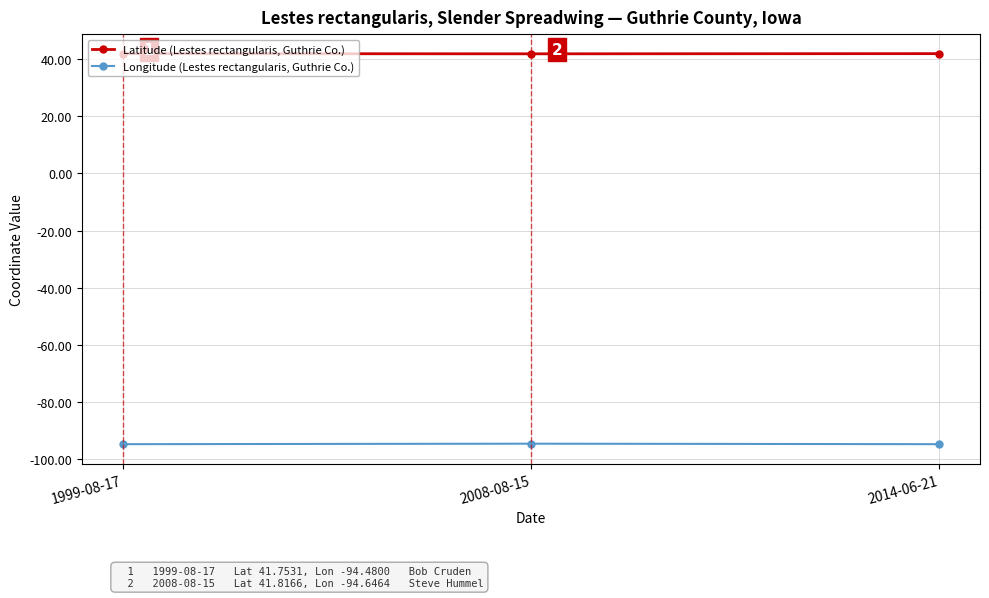

List the series in order of their peak value, highest first.

Latitude (Lestes rectangularis, Guthrie Co.), Longitude (Lestes rectangularis, Guthrie Co.)